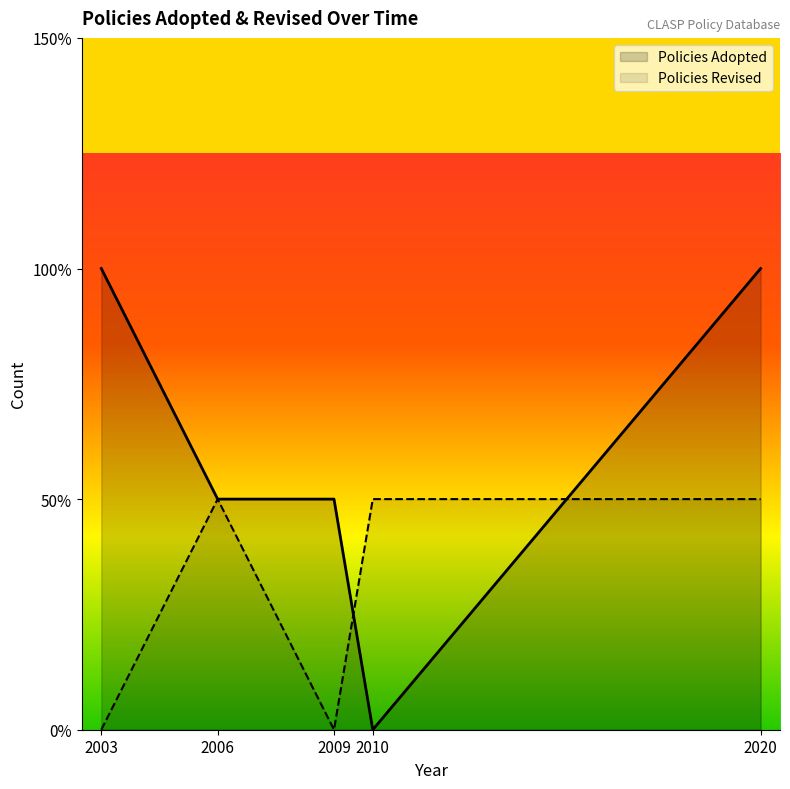

The value of Policies Adopted at 2020 is 3. True or false?

False